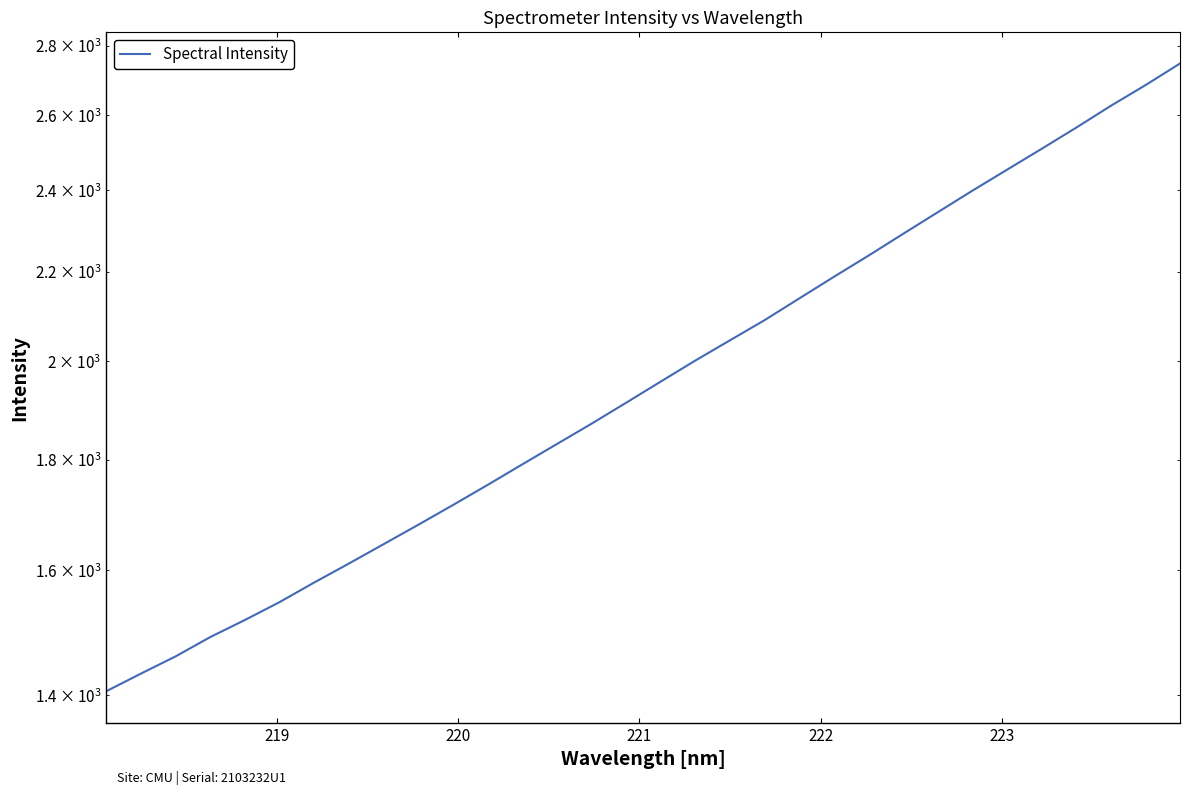

How many lines are shown in the chart?

1